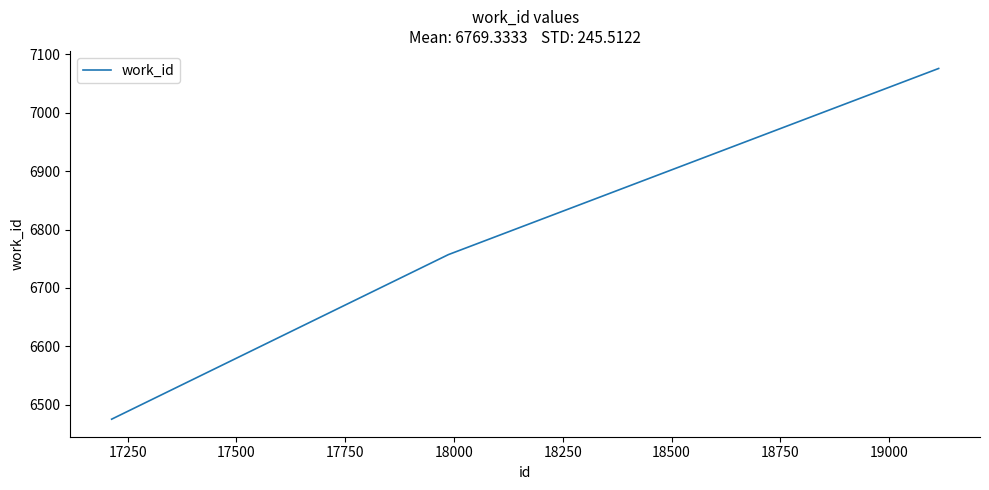

Does the chart display data point markers on the line(s)?

No